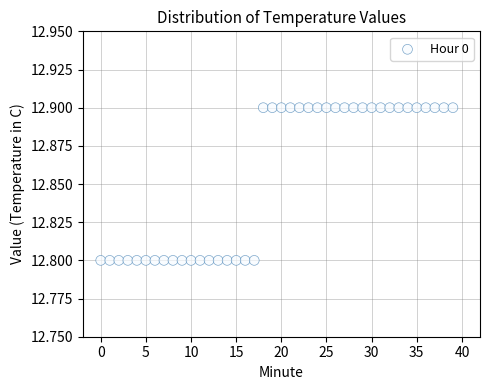

How many points are shown in the scatter plot?

40